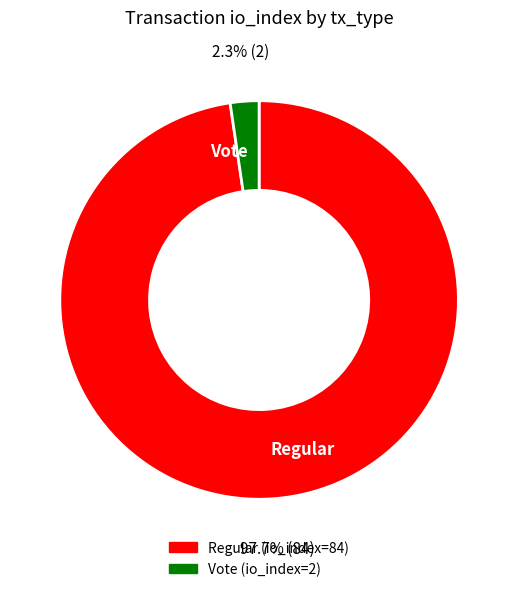

Between Regular and Vote, which is larger?

Regular